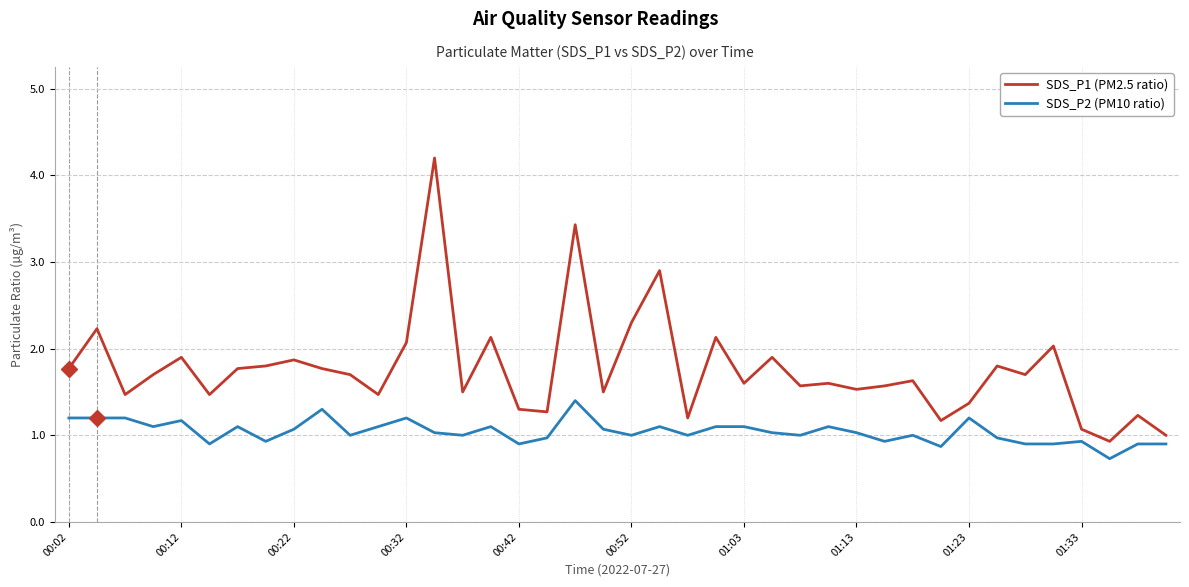

Rank the series by their average value, from highest to lowest.

SDS_P1 (PM2.5 ratio), SDS_P2 (PM10 ratio)